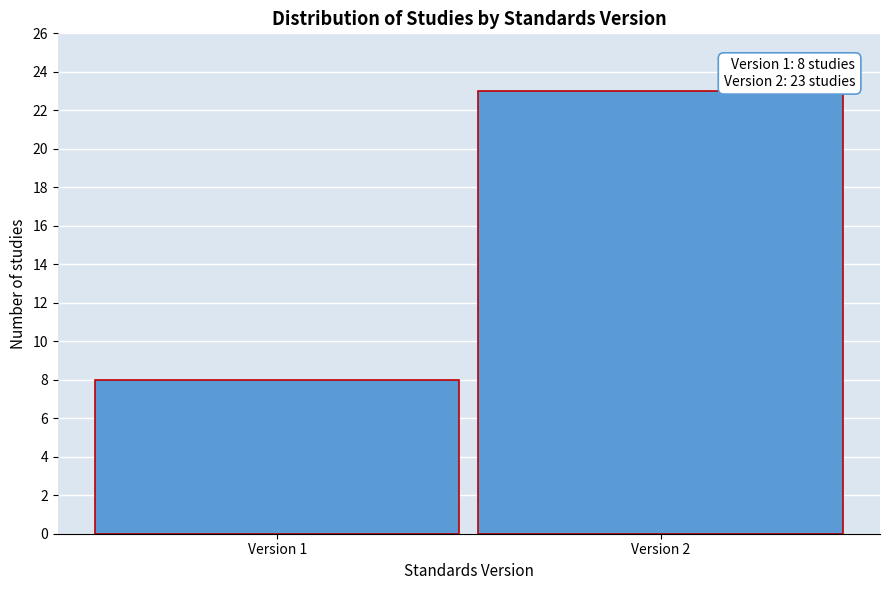

Reading left to right, transcribe all the data shown in this chart.

Version 1=8	Version 2=23